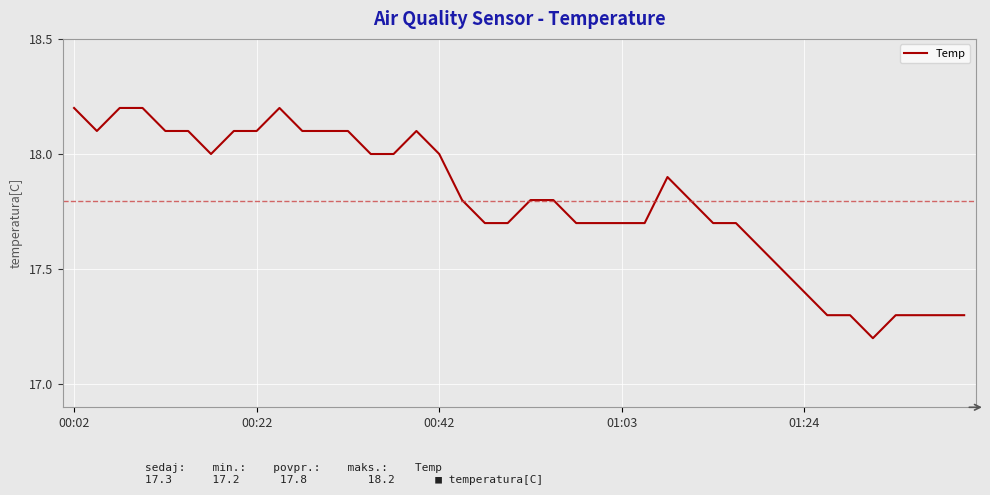

What is the difference between the maximum and minimum values?

1.0